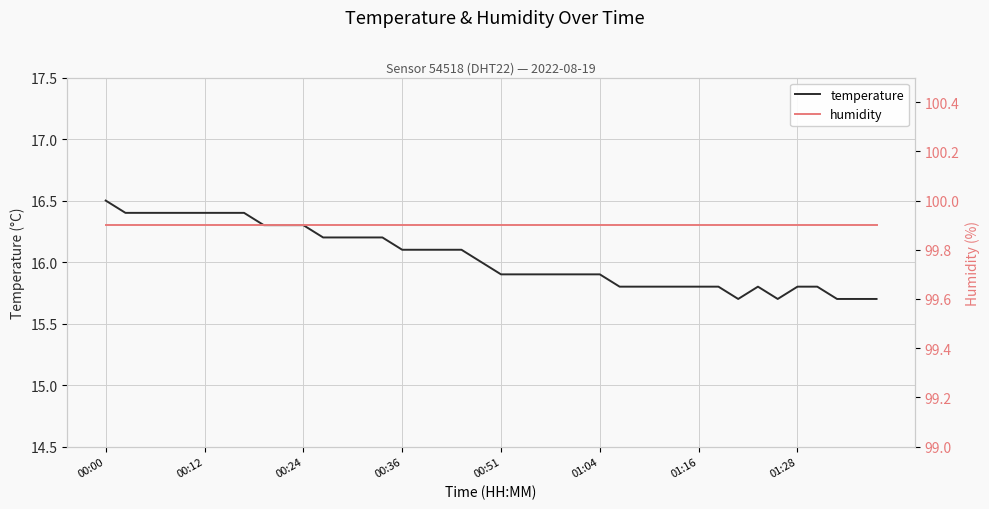

How many lines are shown in the chart?

2